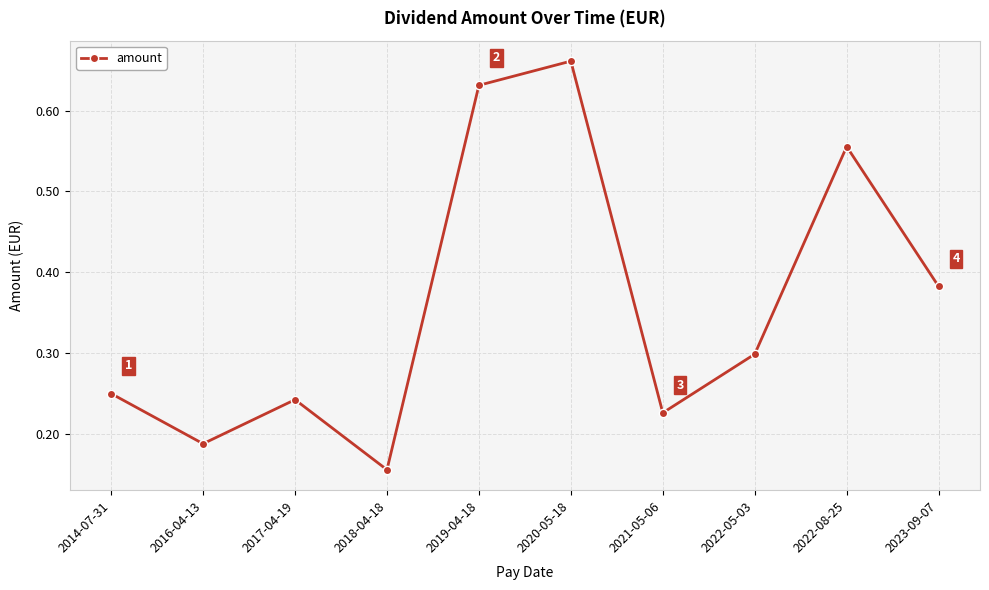

The chart shows a value of 0.1 at 2017-04-19. True or false?

False